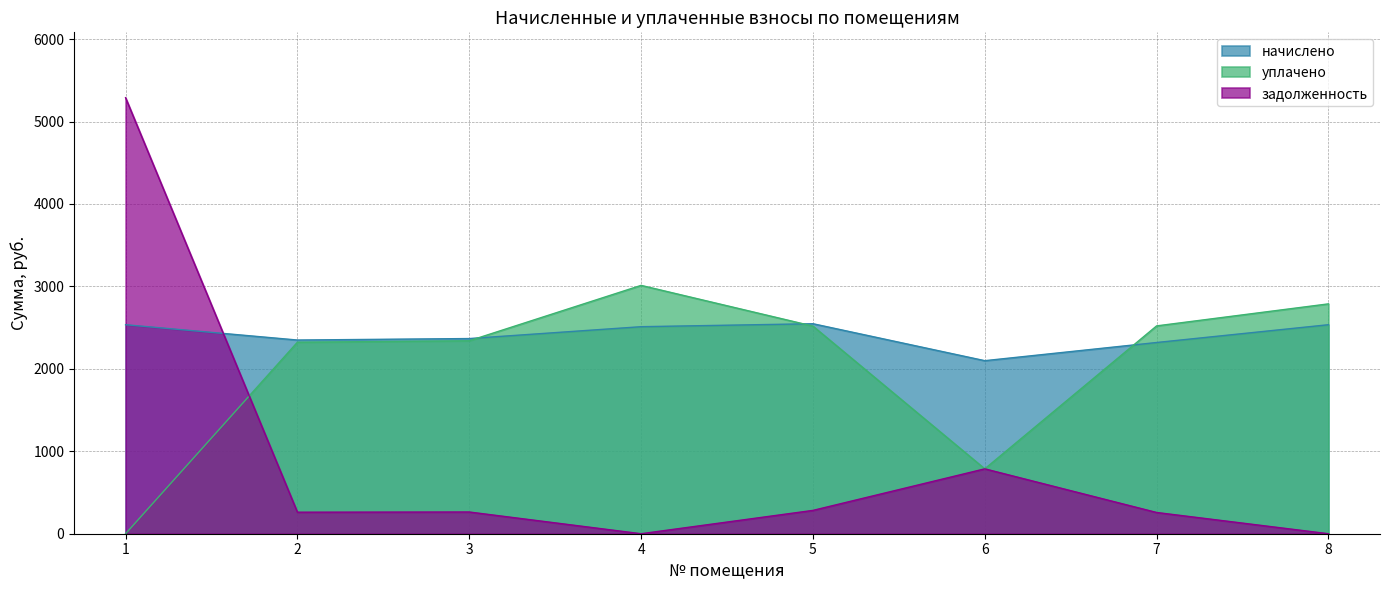

What is the average value of the уплачено series?

2036.5